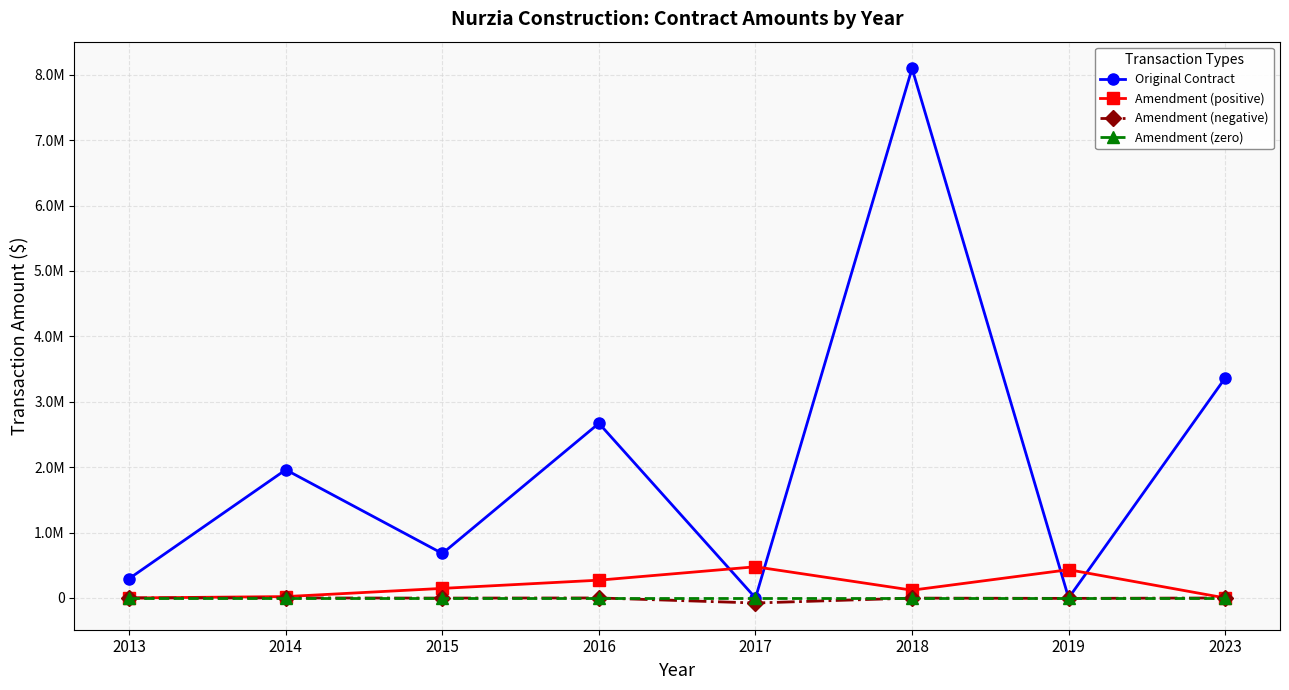

How many times do Amendment (positive) and Original Contract cross each other?

4